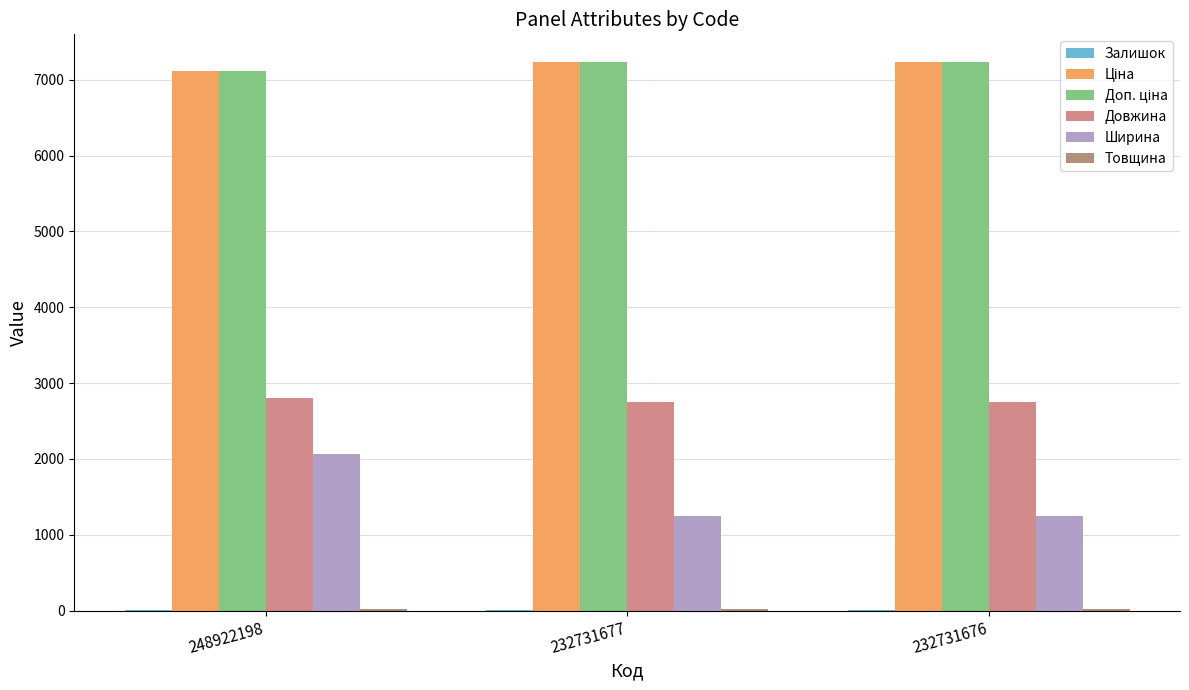

How many groups of bars are there?

3